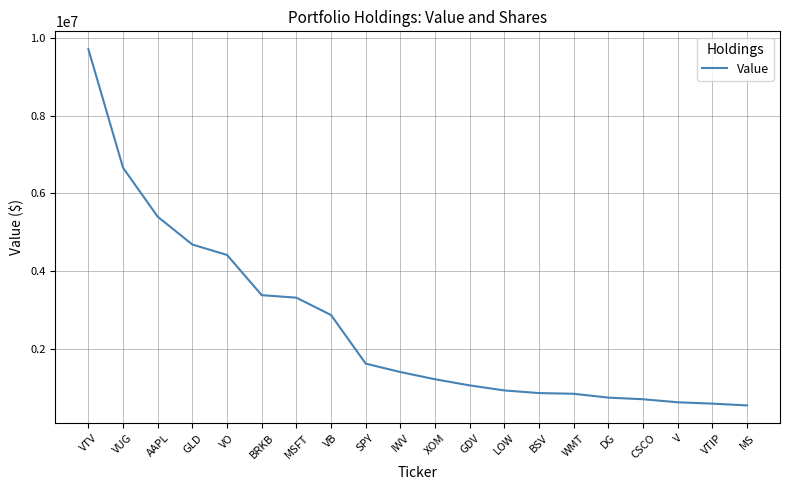

Read the value at GLD.

4681000